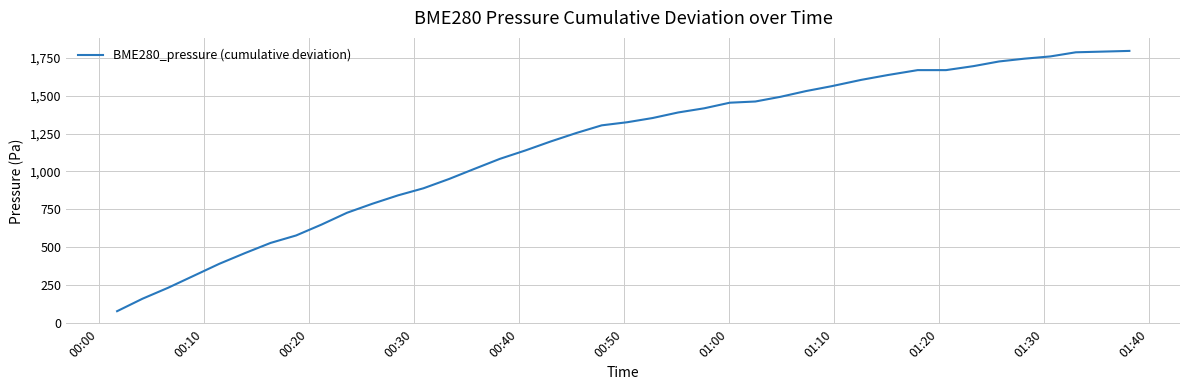

What is the greatest value displayed?

1797.9